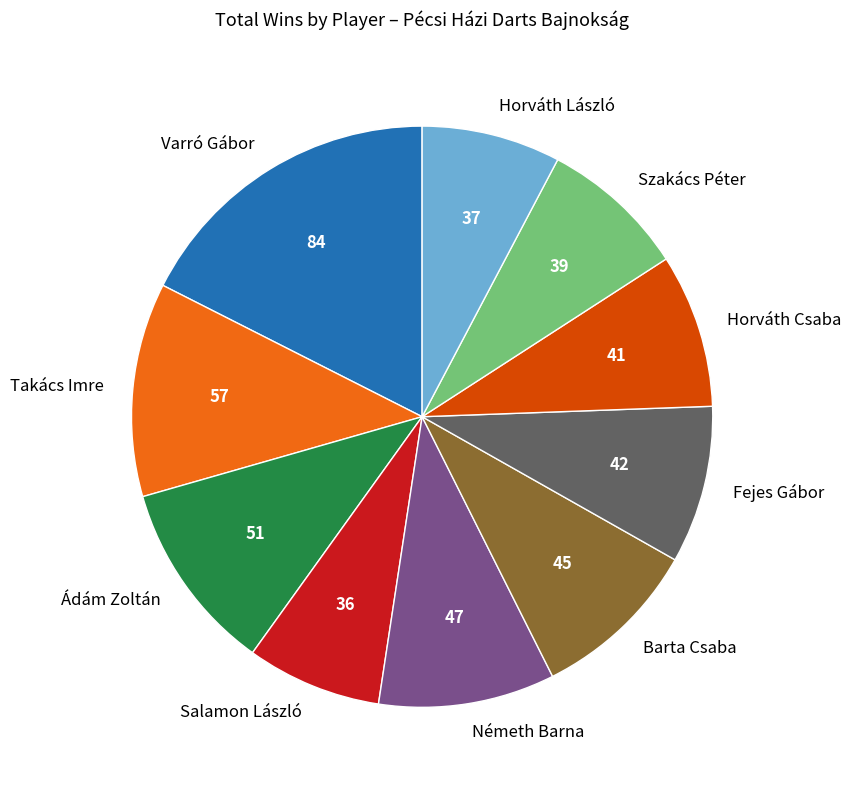

Combined, do Horváth László and Ádám Zoltán account for over 50%?

No